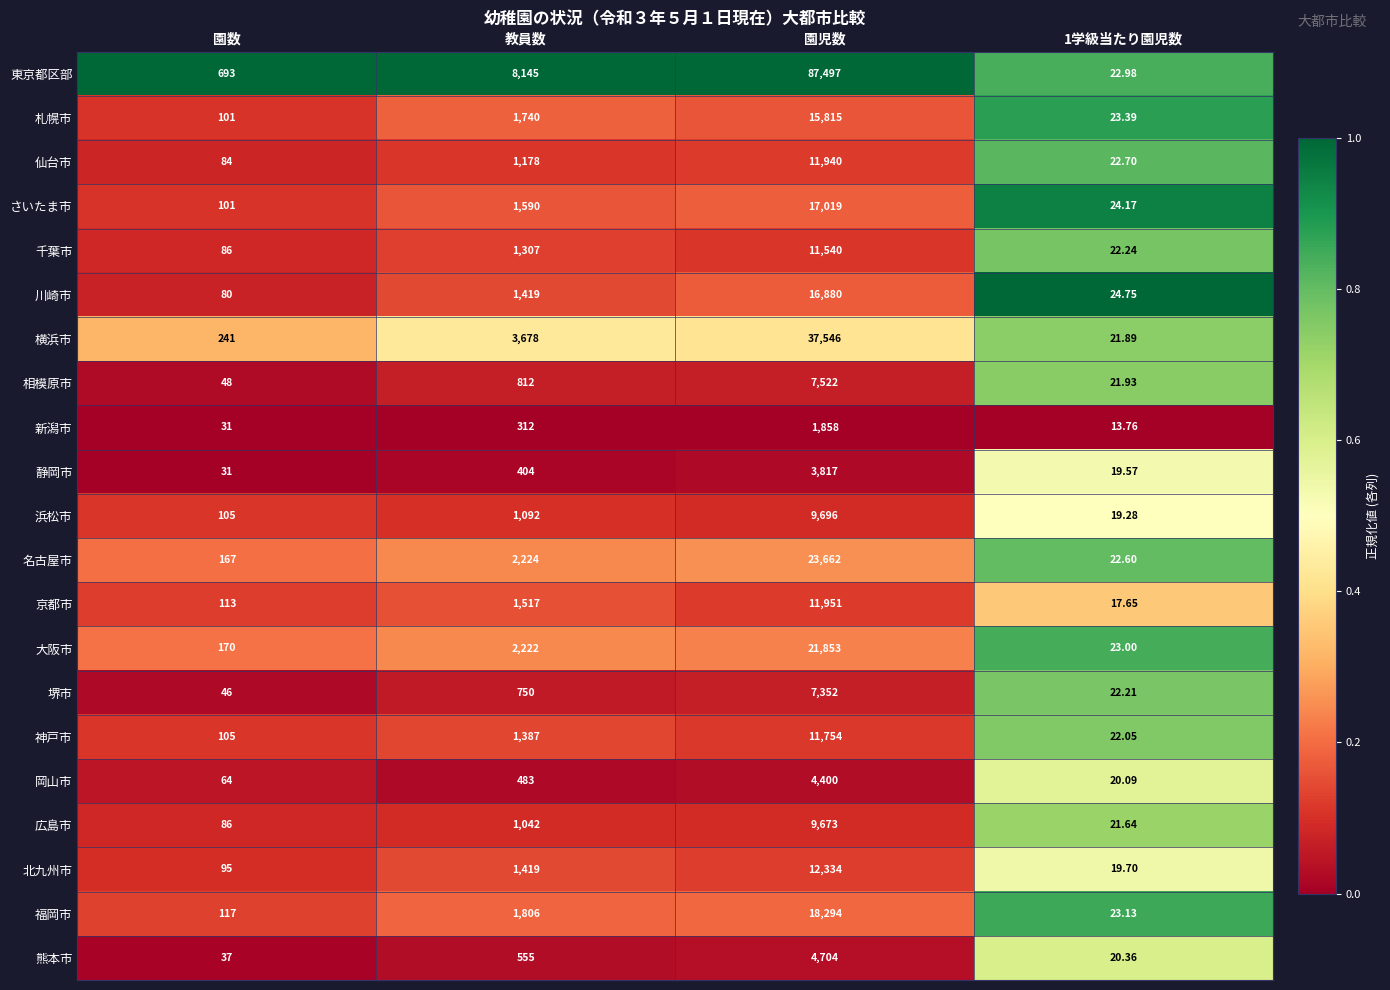

At which category is the sum across all series the highest?

園児数